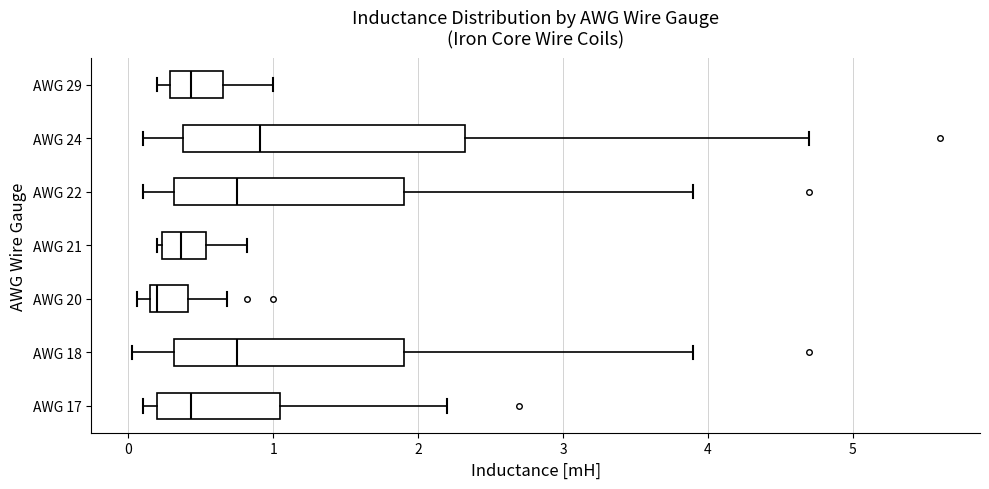

Reading bottom to top, transcribe this box plot: for each box, give where its median line is, the range the box spans, and where its two whiskers end, as read against the x-axis. The values are not printed on the chart, so give them approximately, as read against the axis.

AWG 17: median 0.4, box 0.2 to 1.1, whiskers 0.1 to 2.2
AWG 18: median 0.8, box 0.3 to 1.9, whiskers 0.0 to 3.9
AWG 20: median 0.2, box 0.1 to 0.4, whiskers 0.1 (just left of the box's left edge) to 0.7
AWG 21: median 0.4, box 0.2 to 0.5, whiskers 0.2 (just left of the box's left edge) to 0.8
AWG 22: median 0.8, box 0.3 to 1.9, whiskers 0.1 to 3.9
AWG 24: median 0.9, box 0.4 to 2.3, whiskers 0.1 to 4.7
AWG 29: median 0.4, box 0.3 to 0.7, whiskers 0.2 to 1.0